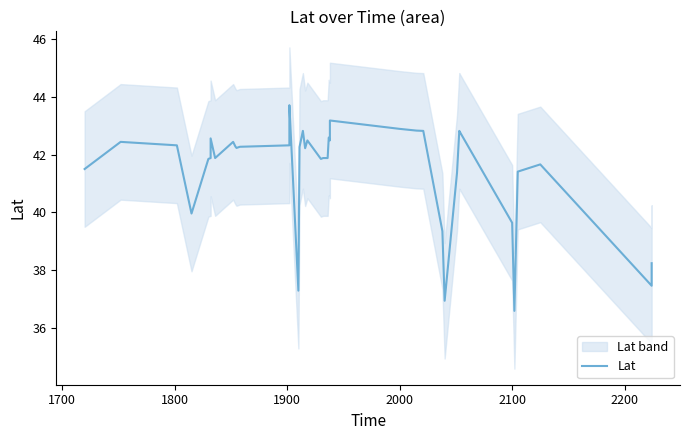

What is the value of the 23rd point from the left?

42.6